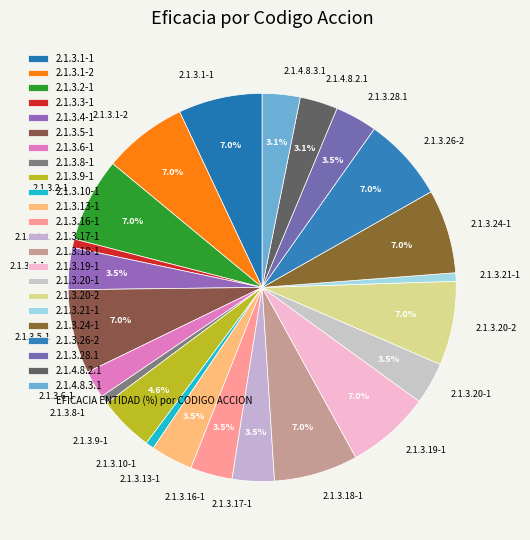

Count the number of slices in the pie.

23